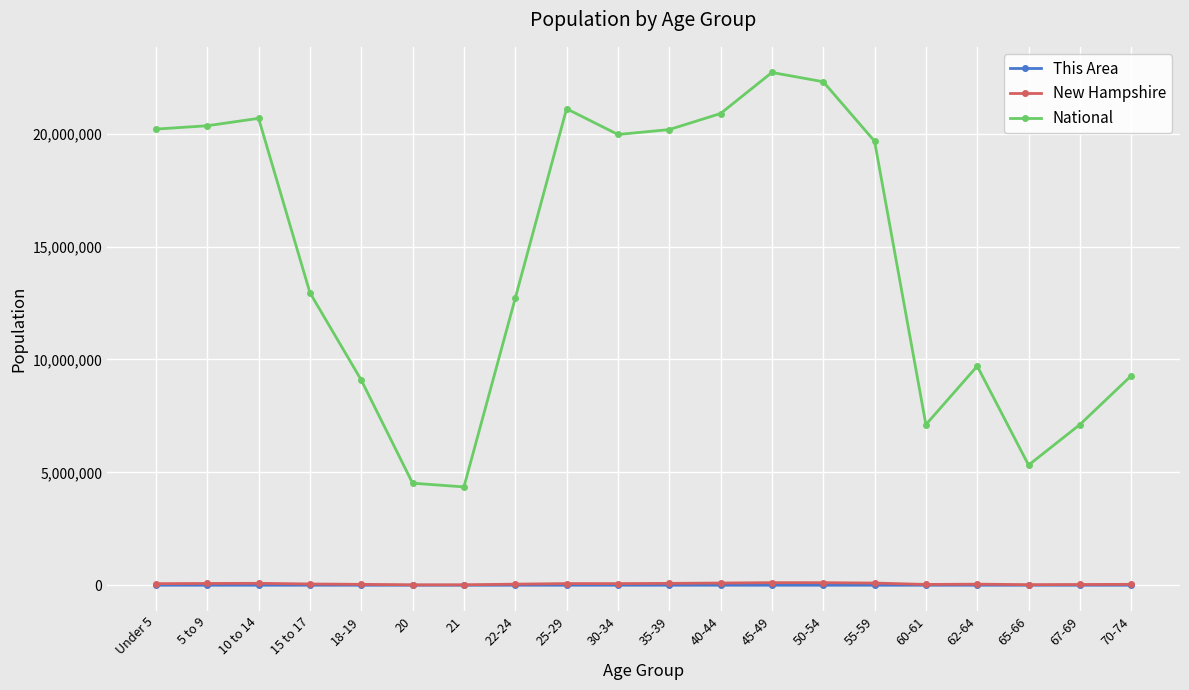

True or false: New Hampshire has more than 0 points higher than both neighbors.

True